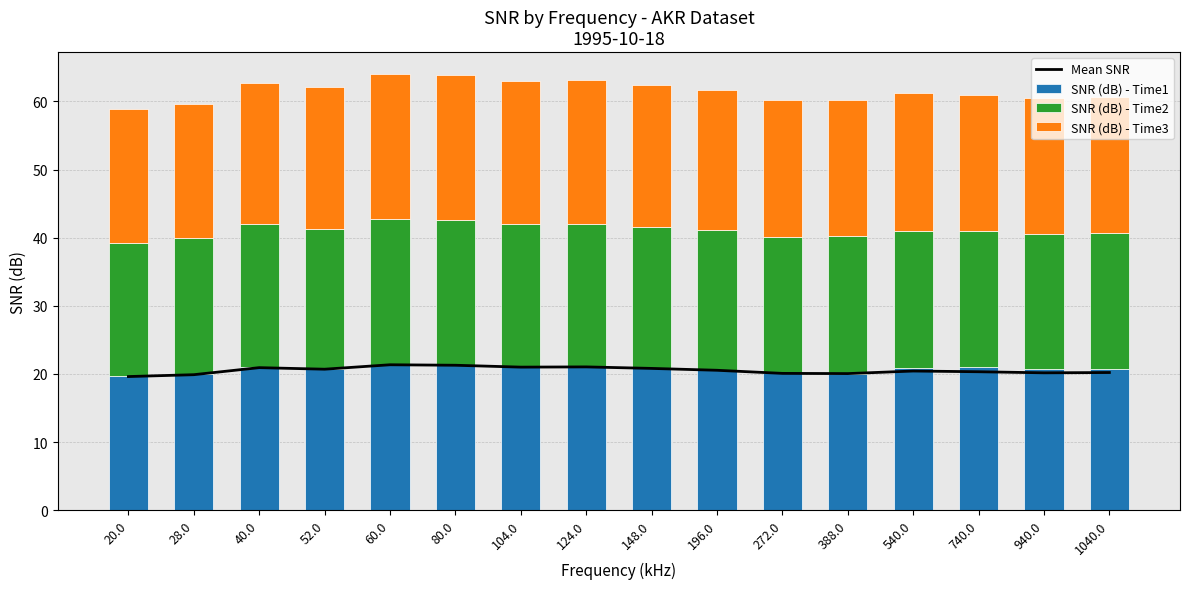

What is the difference between the second highest and minimum values in the SNR (dB) - Time3 series?

1.6